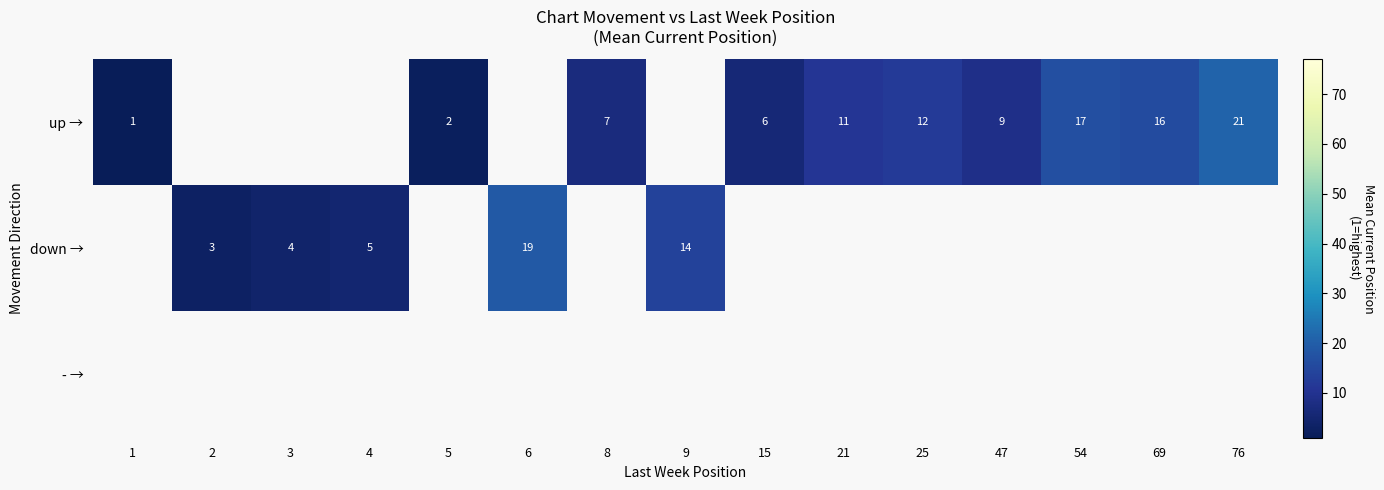

True or false: up → has a value of 6 at 15.

True